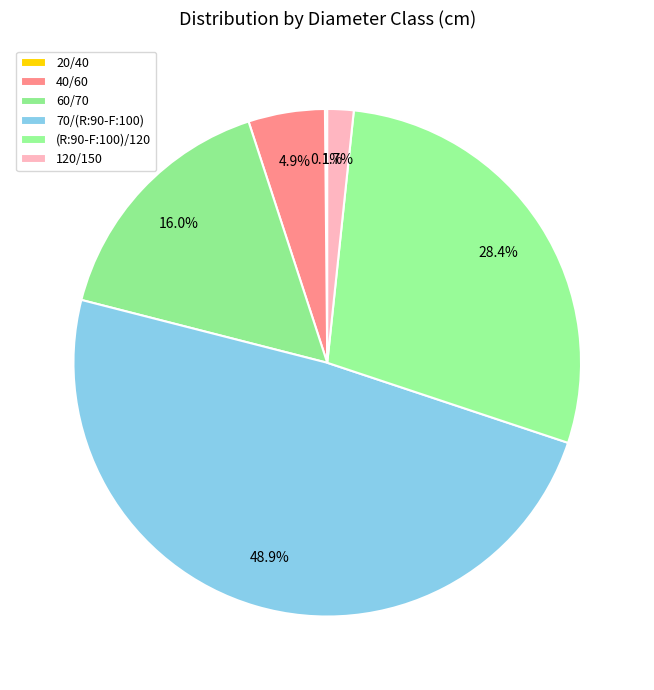

Does 60/70 account for over 50% of the chart?

No